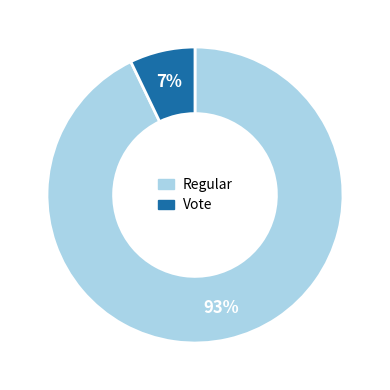

To the nearest percent, what is the combined percentage of Vote and Regular?

100%